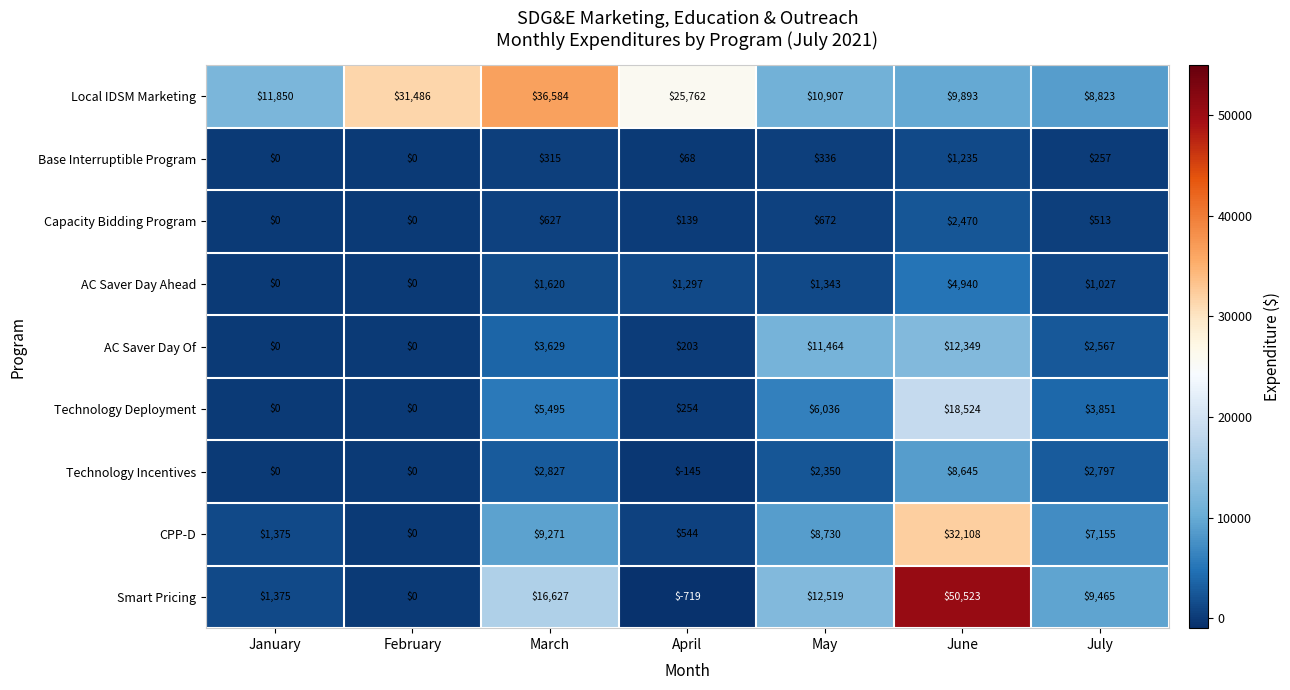

Where does the Base Interruptible Program series first go above 257?

March